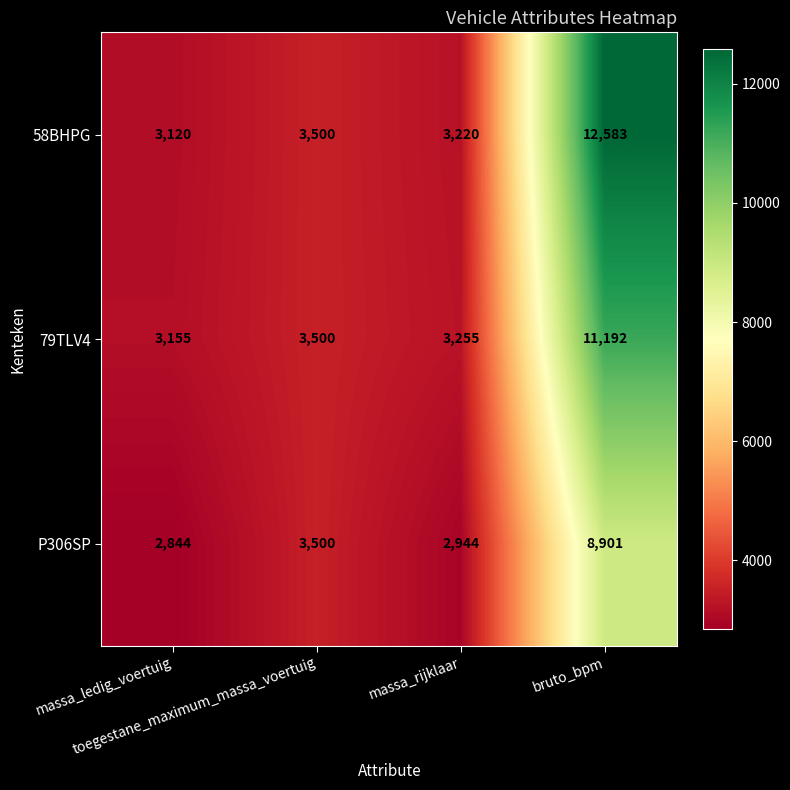

Which series has the largest total across all categories?

58BHPG